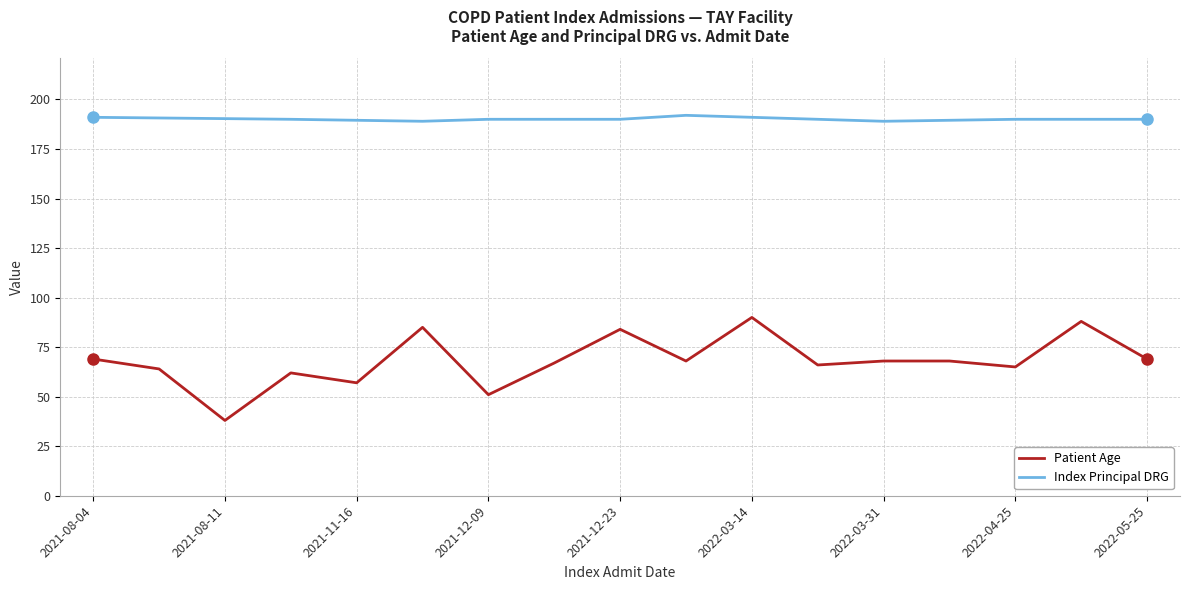

Which category has the lowest value in the Patient Age series?

2021-08-11